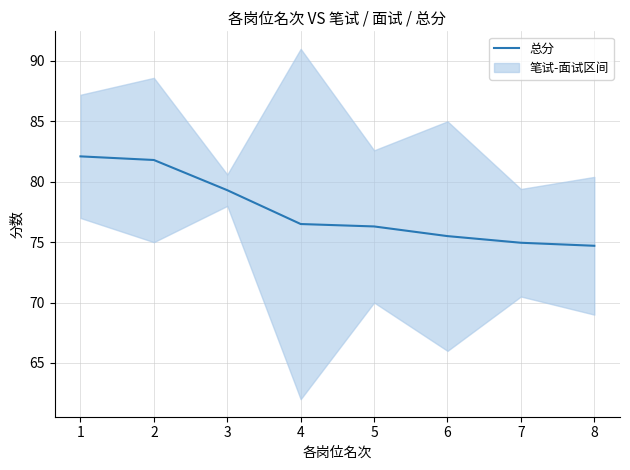

Does the chart have visible grid lines?

Yes